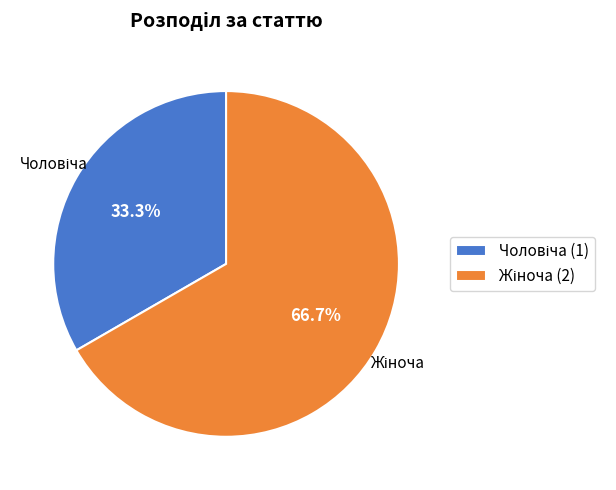

How many slices are in this pie chart?

2